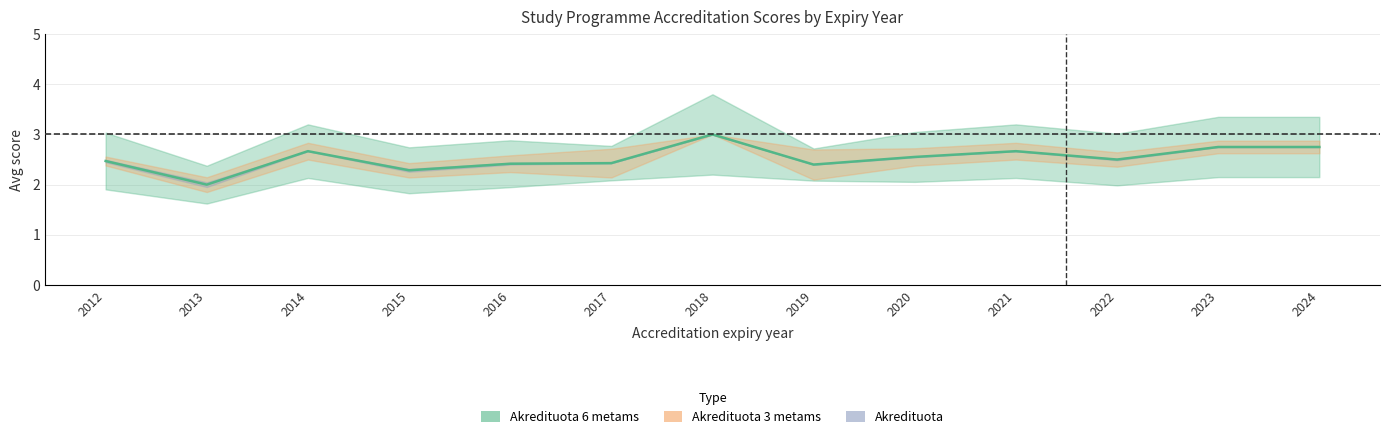

True or false: Akredituota 6 metams and Akredituota cross at least once.

False